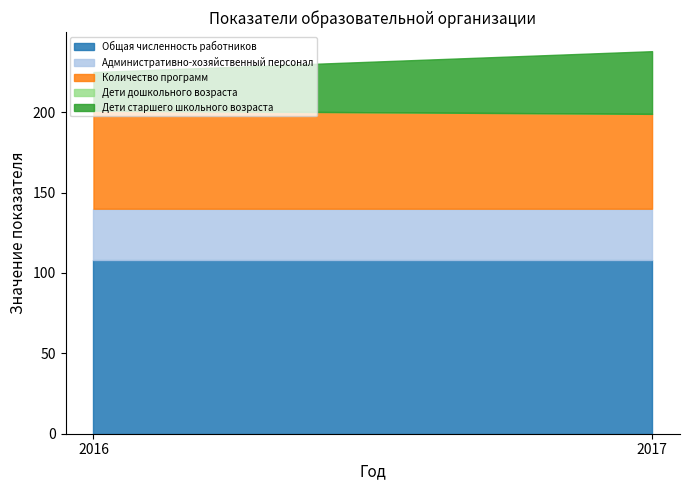

How many values in the Количество программ series are below 61?

1